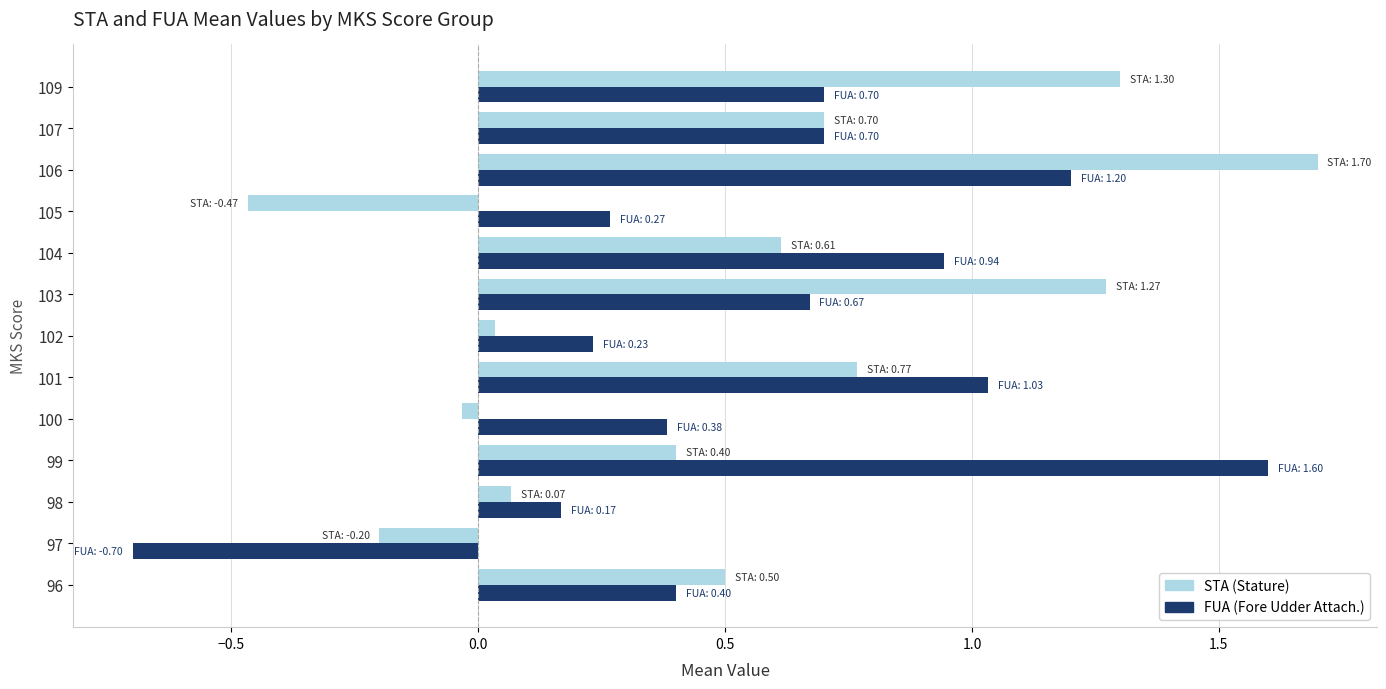

Which label corresponds to the largest value in the chart?

106